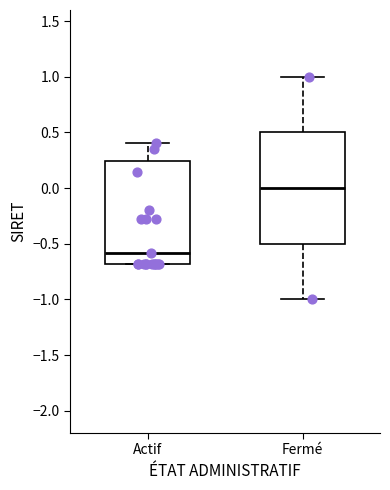

Which box's median line is the lowest?

Actif